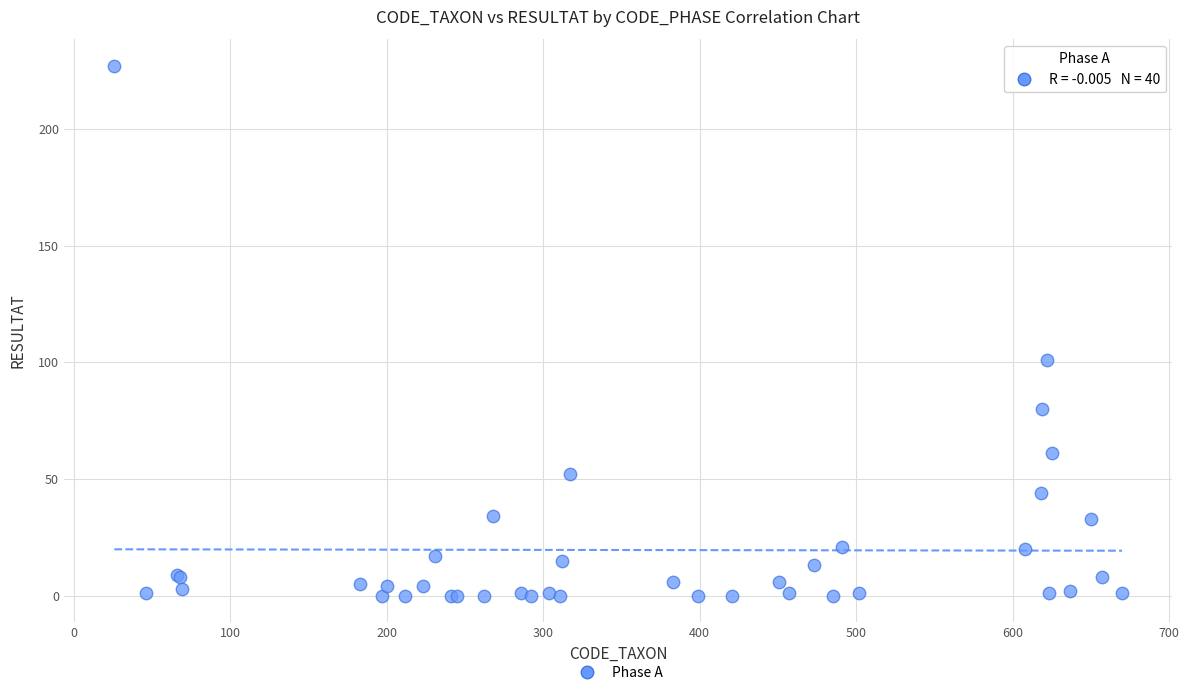

What Y value in the scatter plot is closest to 113?

101